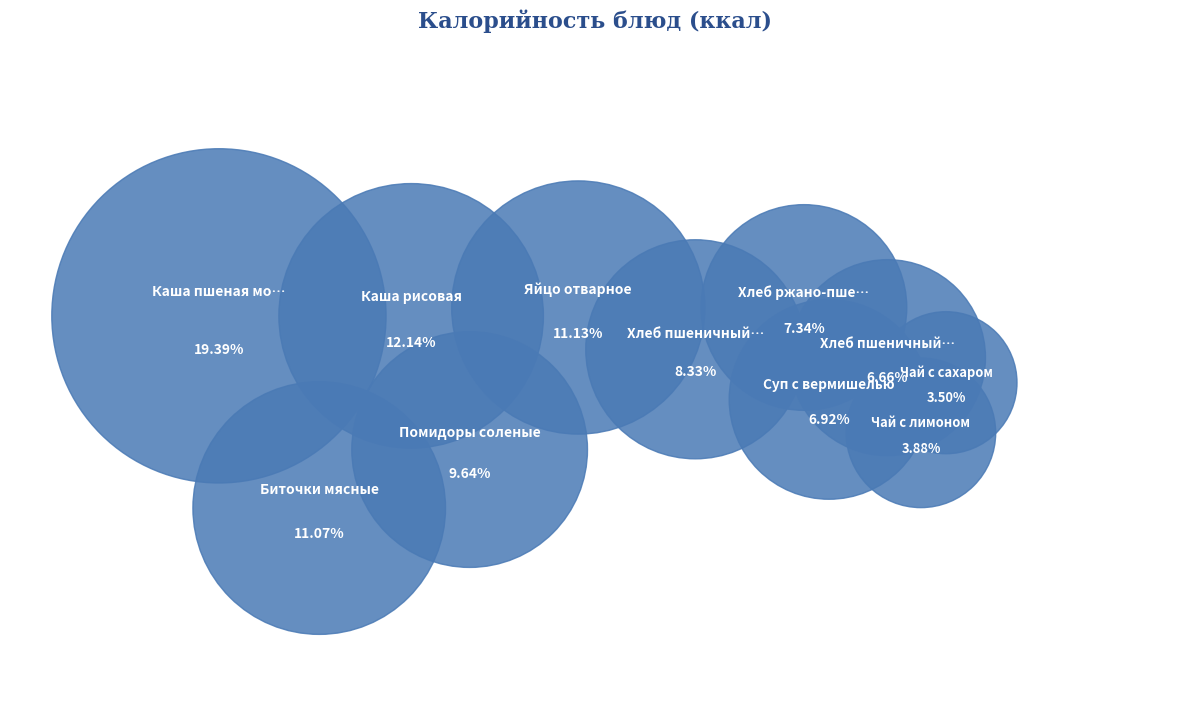

To the nearest percent, what is the difference between the Помидоры соленые and Чай с лимоном slice percentages?

6%